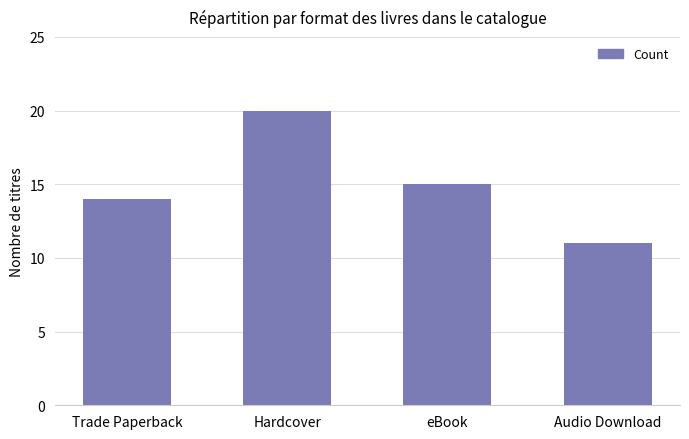

Are the bars horizontal?

No